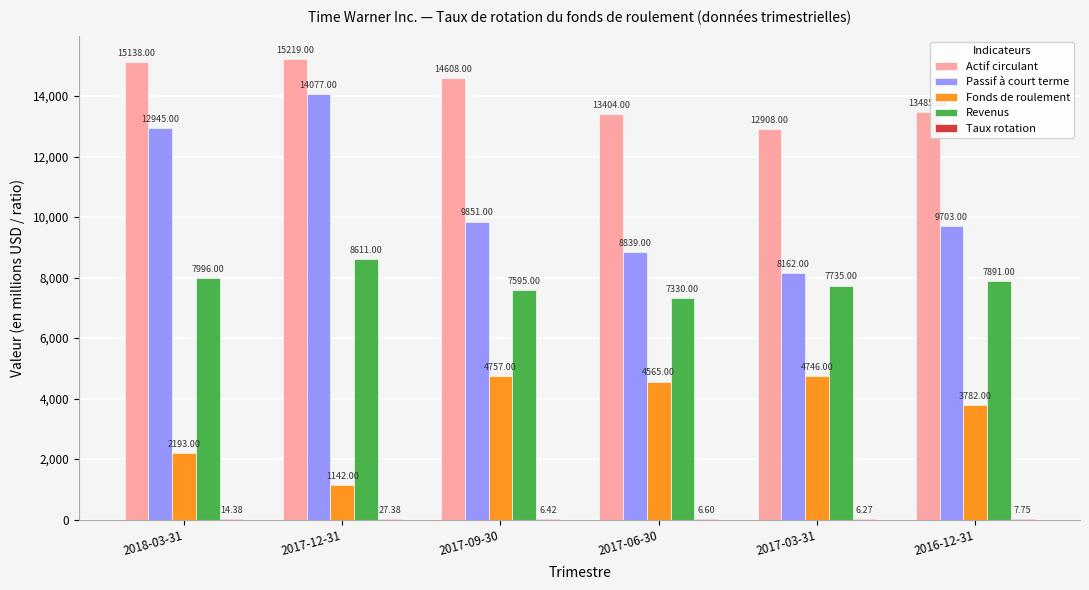

How many series are shown in this chart?

5